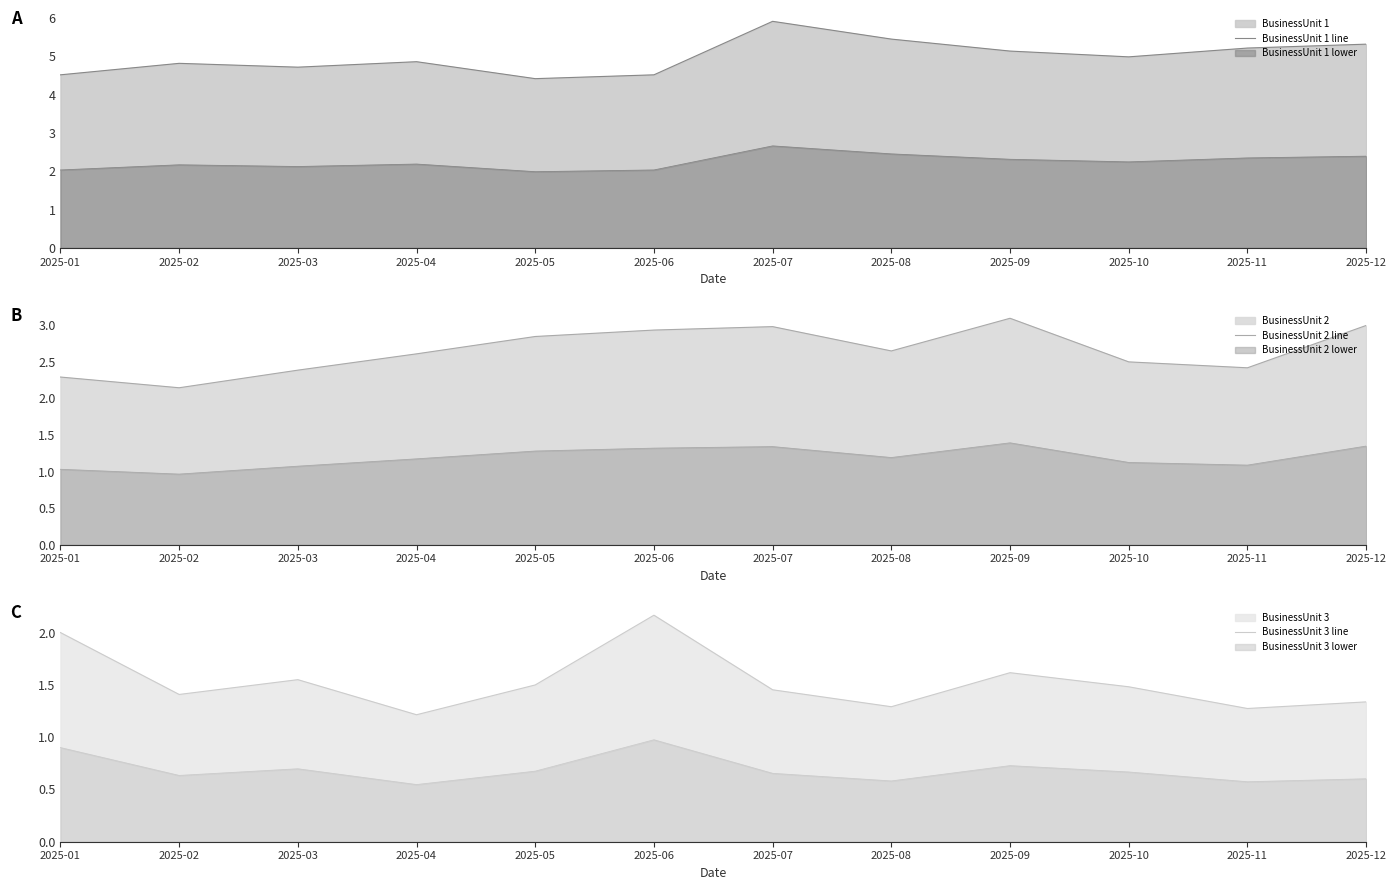

Rank the categories by BusinessUnit 2 line value from highest to lowest.

2025-09, 2025-12, 2025-07, 2025-06, 2025-05, 2025-08, 2025-04, 2025-10, 2025-11, 2025-03, 2025-01, 2025-02